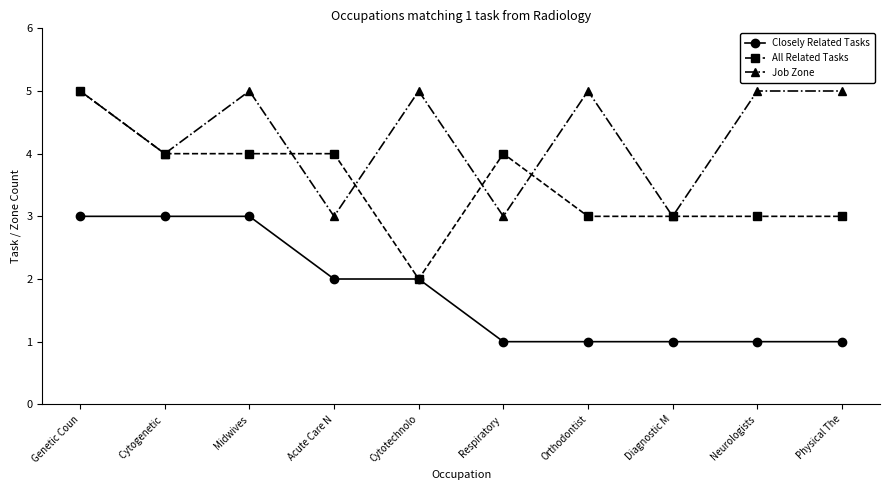

Read the Job Zone value at Neurologists.

5